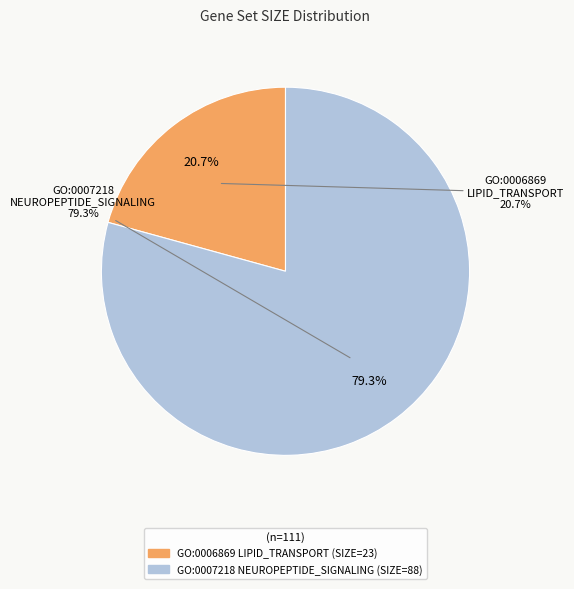

What is the change in value from GO:0006869
LIPID_TRANSPORT to GO:0007218
NEUROPEPTIDE_SIGNALING?

+65